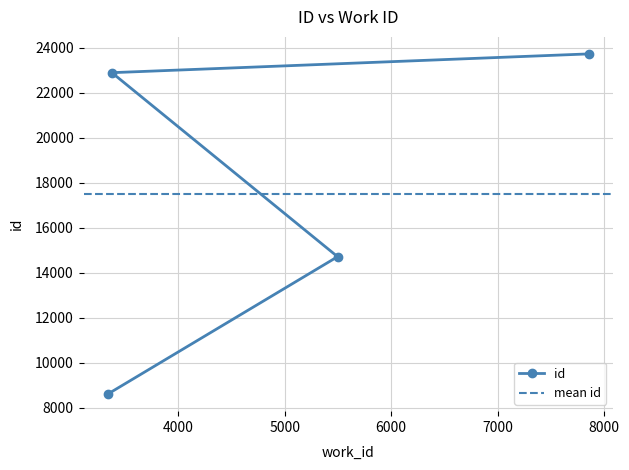

Rank the categories by value from highest to lowest.

7856, 3376, 5497, 3336